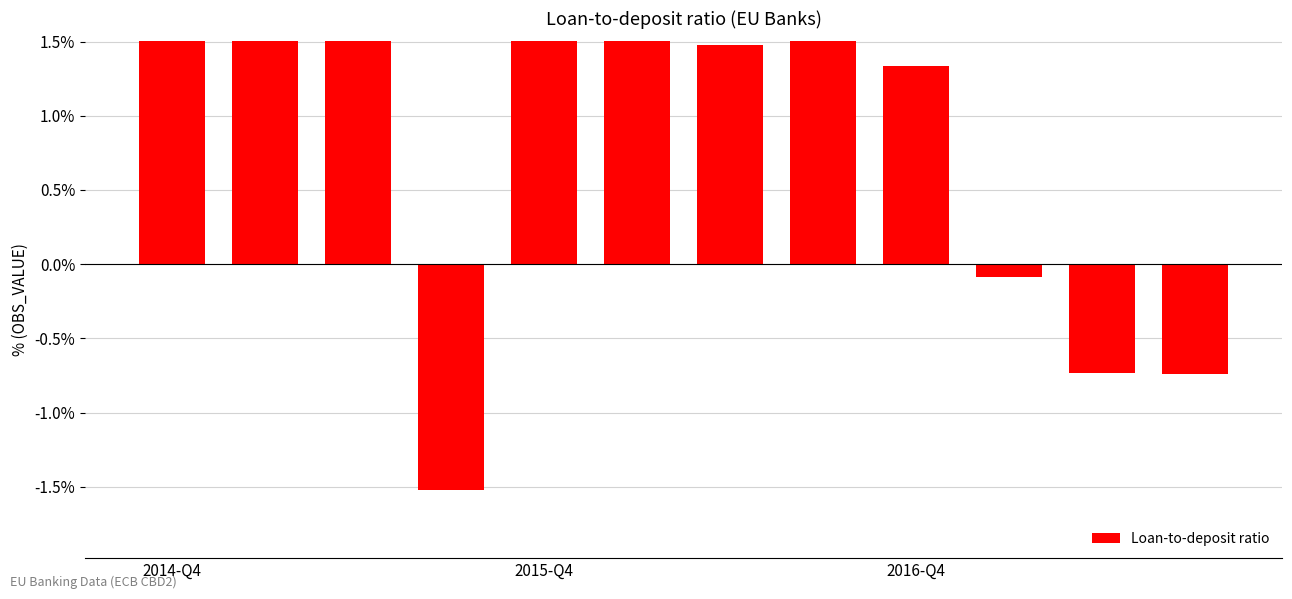

Which has a higher value, 10 or 5?

5